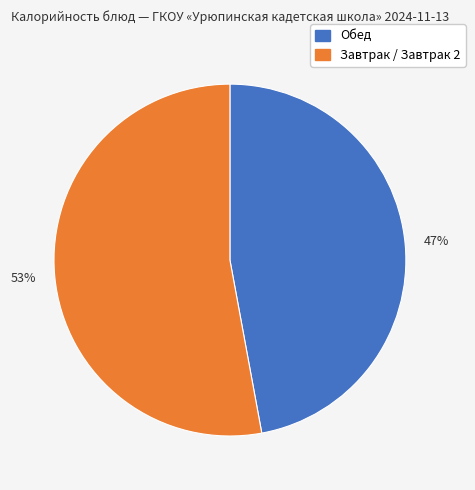

To the nearest percent, what is the difference between the largest and smallest slice percentages?

6%